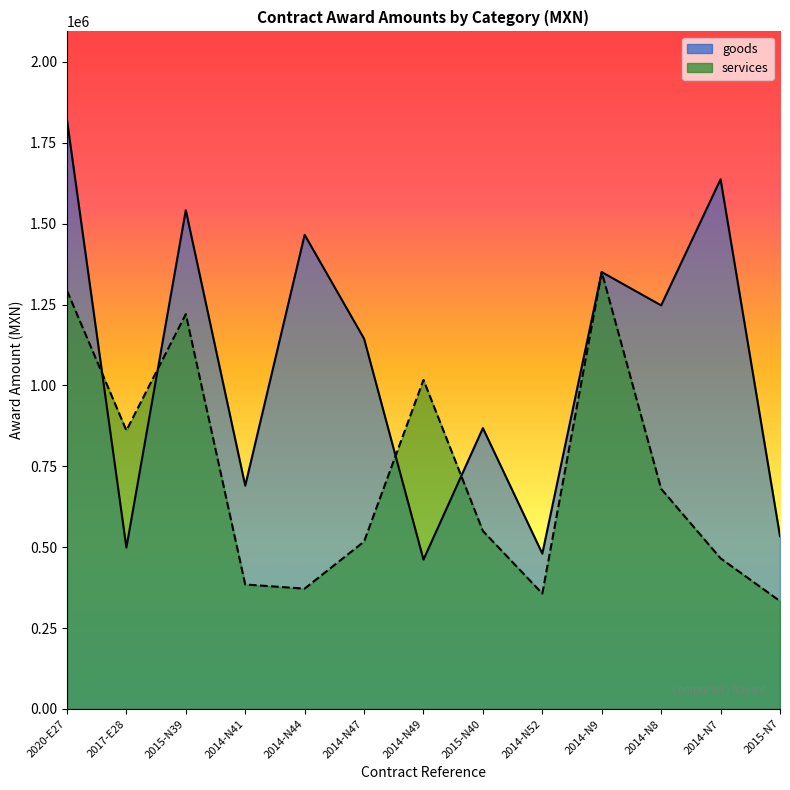

How many values in the goods series exceed 1144432?

6